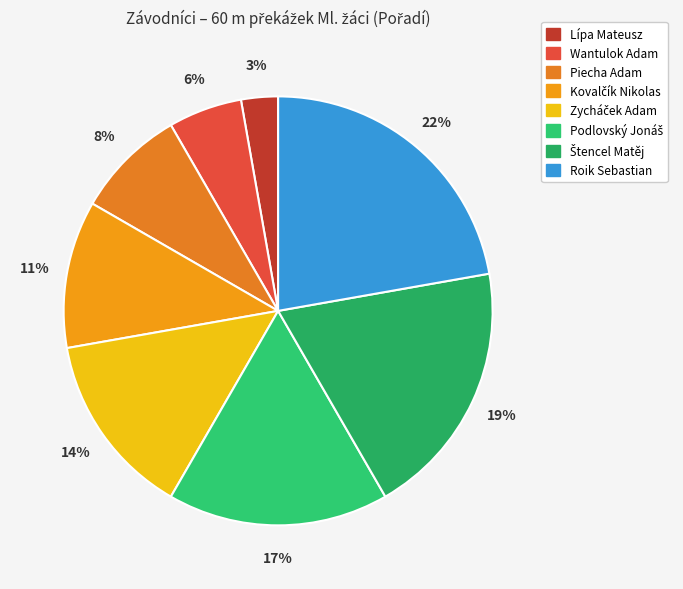

Rank the categories by value from lowest to highest.

Lípa Mateusz, Wantulok Adam, Piecha Adam, Kovalčík Nikolas, Zycháček Adam, Podlovský Jonáš, Štencel Matěj, Roik Sebastian